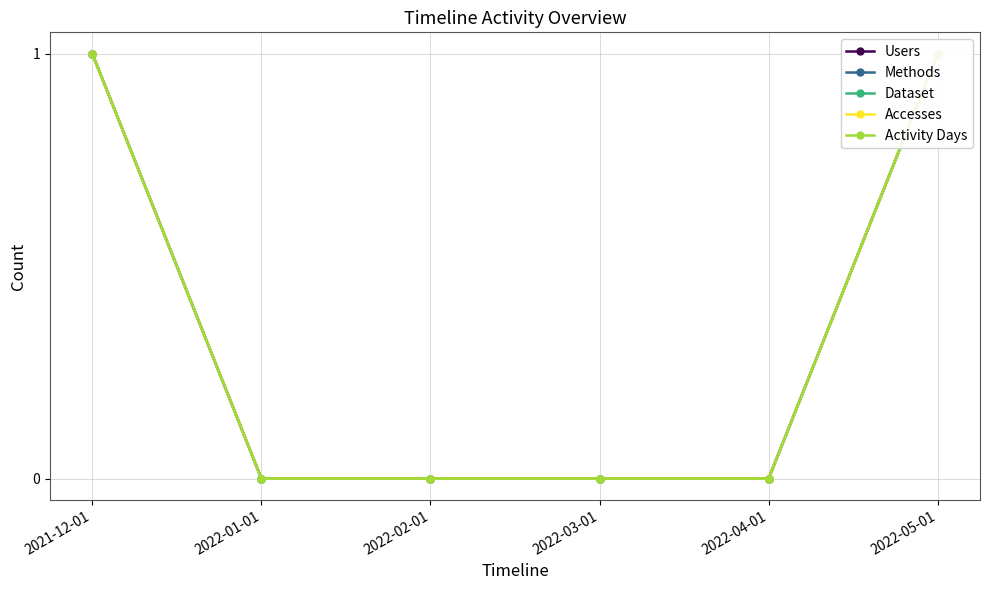

True or false: Users and Dataset cross at least once.

False